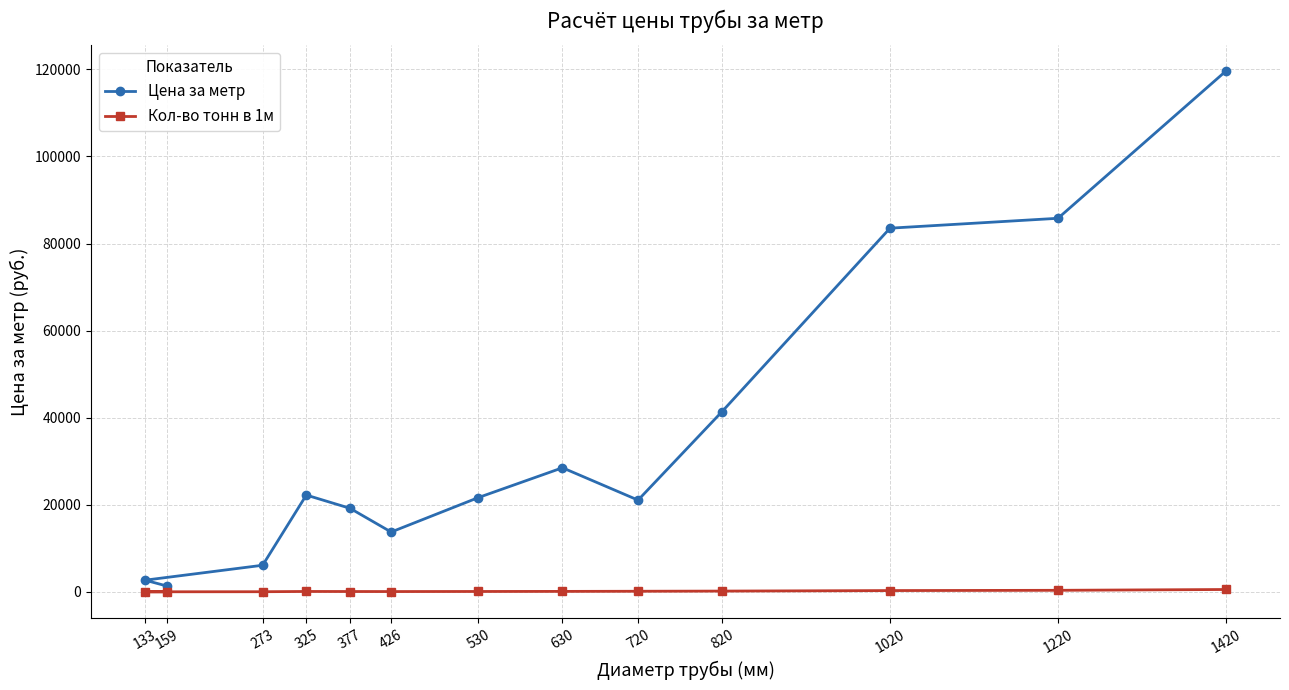

What is the spread (max minus min) of values at 1020?

83222.2